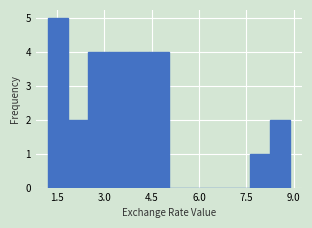

Around what value on the x-axis is the tallest bar? Give the approximate position of its centre, as read against the axis.

1.6